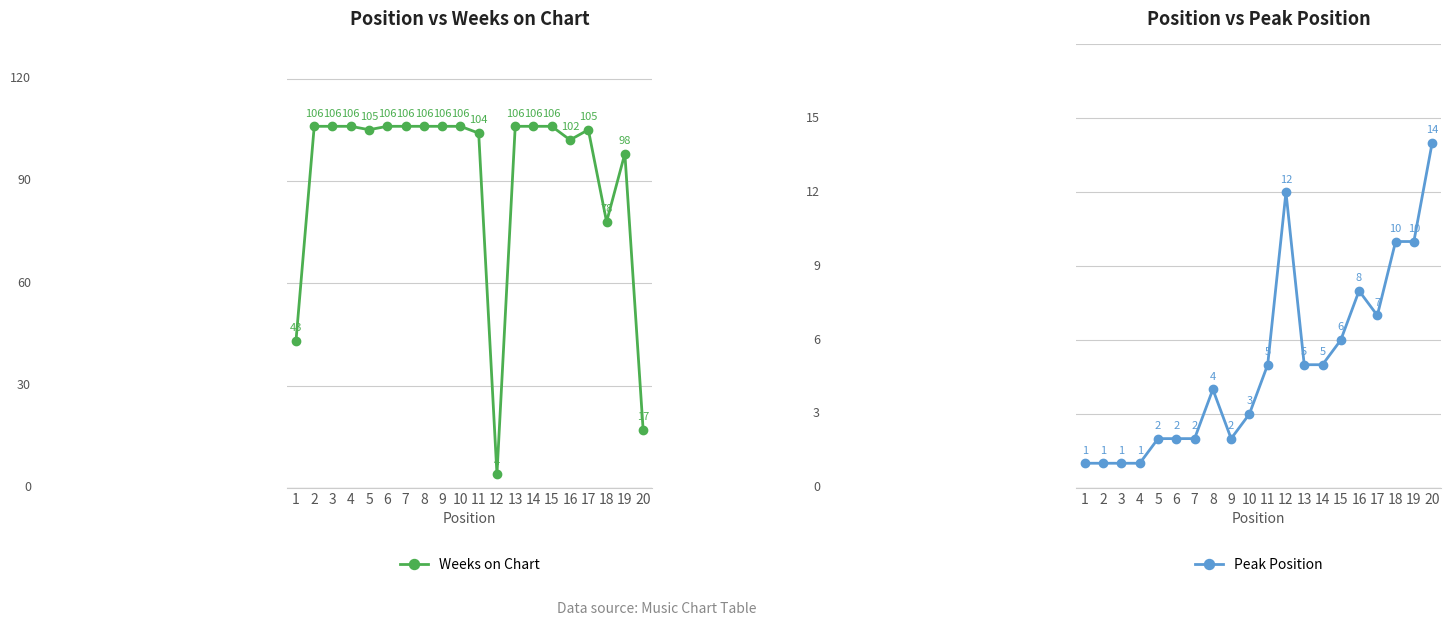

At how many categories does at least one series exceed 92?

16